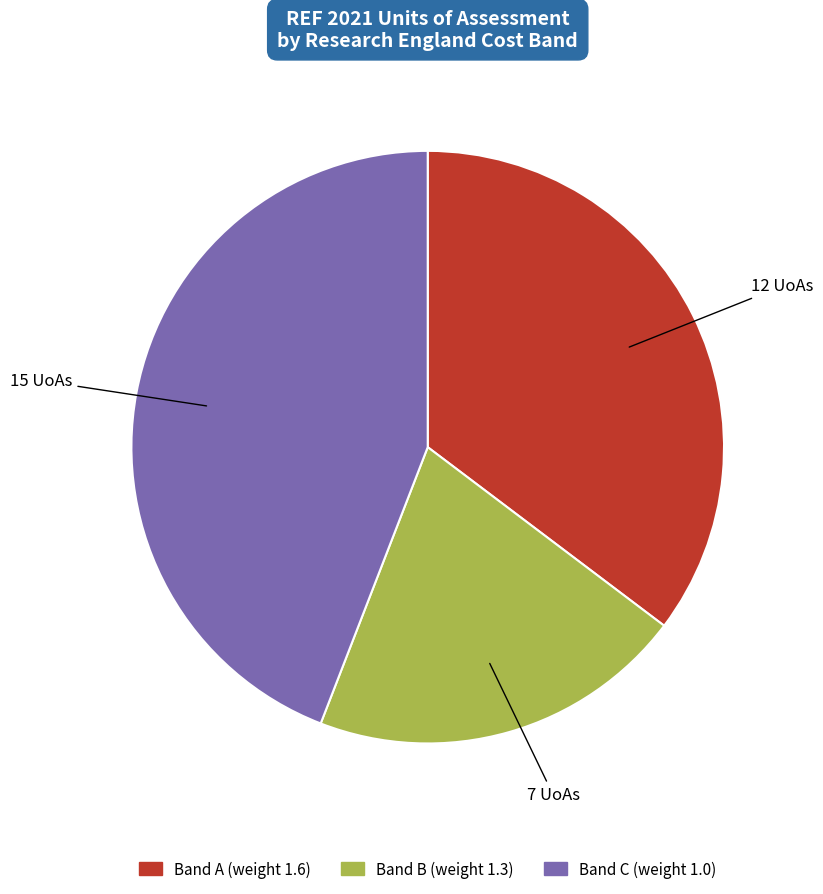

True or false: Band A (weight 1.6) accounts for 35% of the total.

True